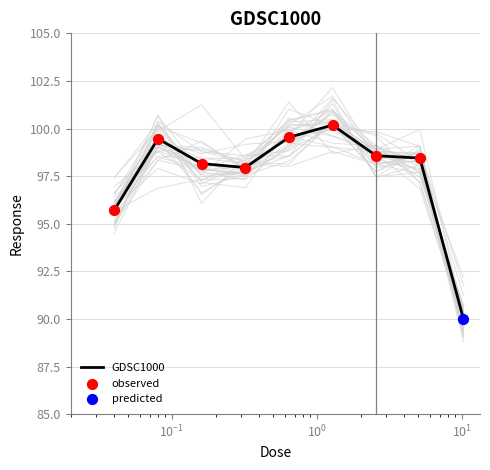

Approximately how many times larger is the value at 0.64 compared to 2.56?

1.0